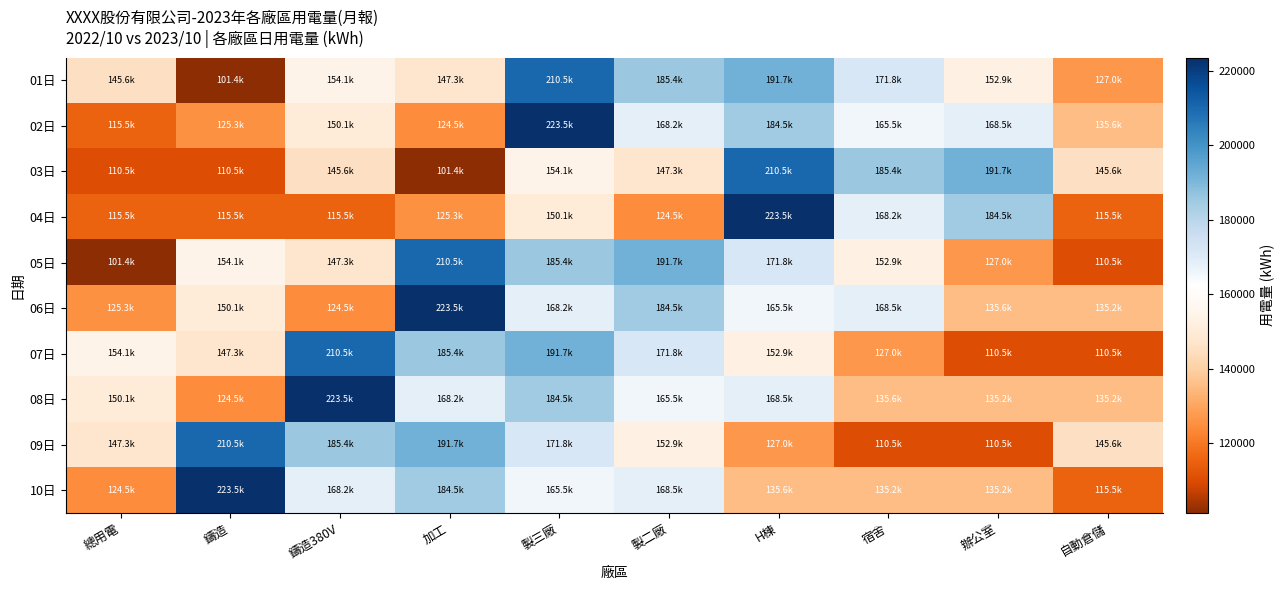

Which series has the largest total across all categories?

08日